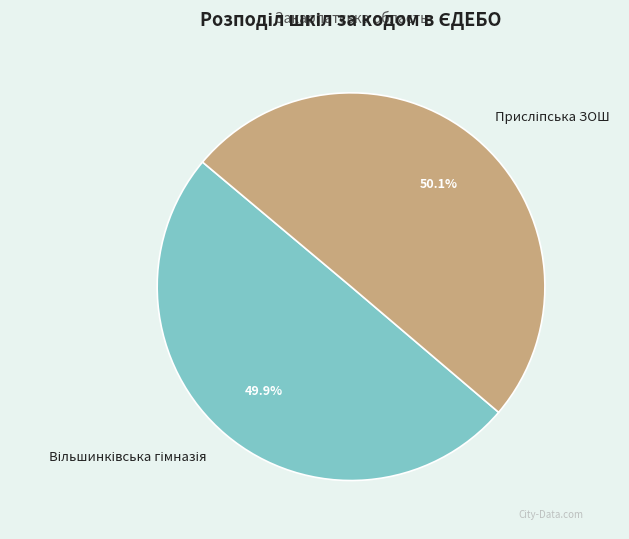

Is there a majority slice in this chart?

Yes